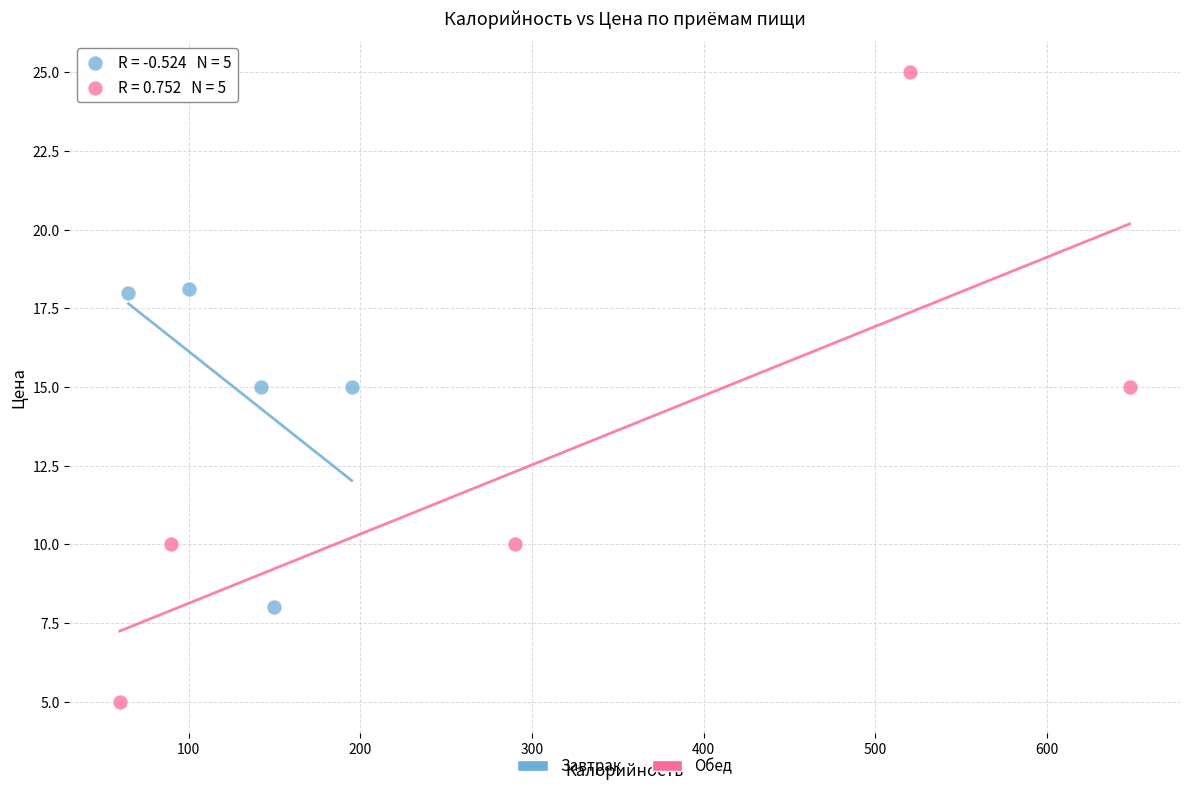

Which series has the widest spread of Y values?

Обед